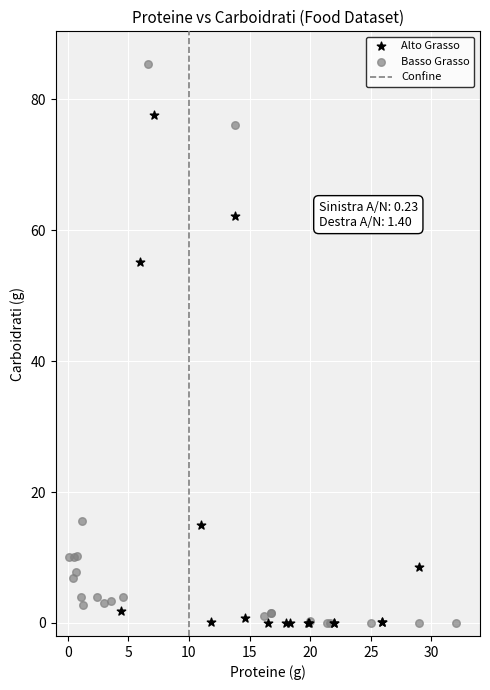

Which series reaches the maximum Y coordinate?

Basso Grasso